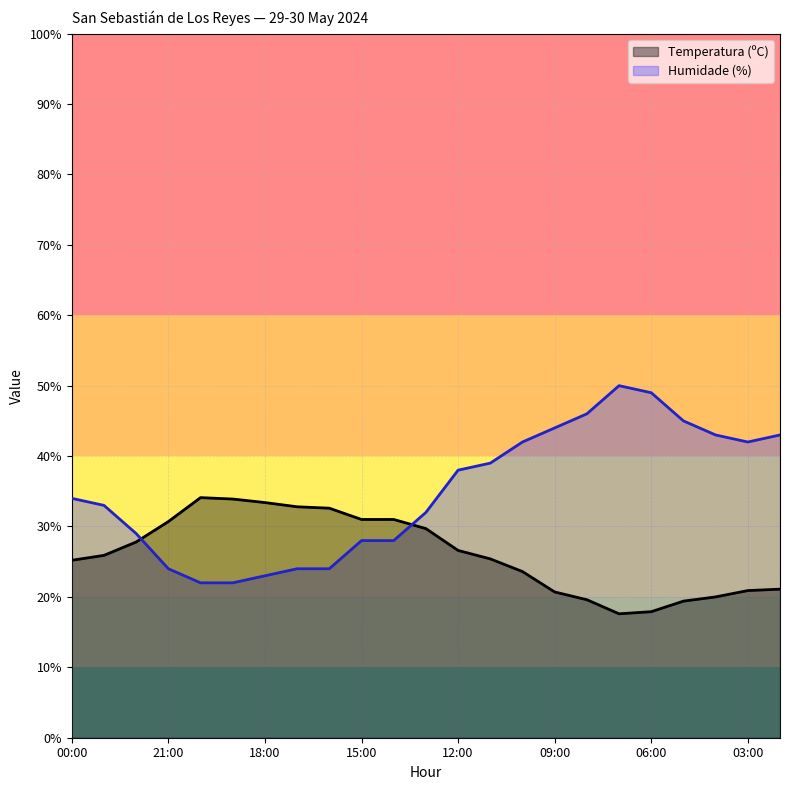

In Temperatura (ºC), how many points are lower than both neighbors (excluding endpoints)?

1